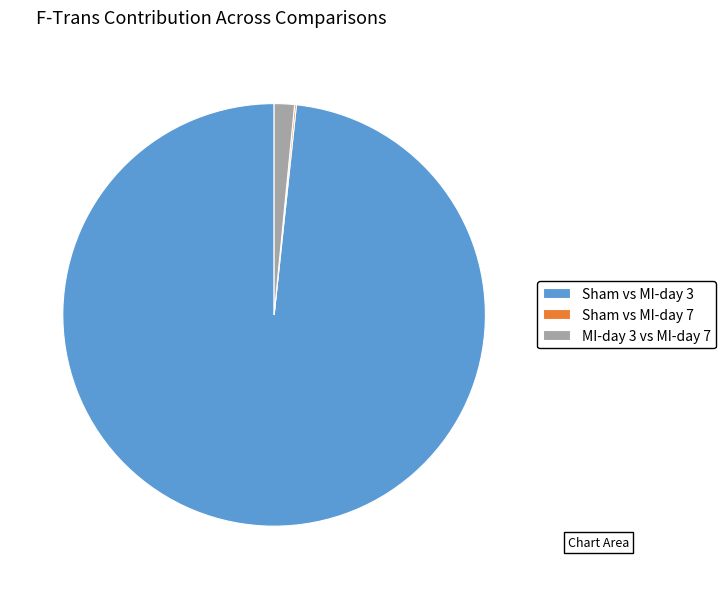

The Sham vs MI-day 3 slice represents 98% of the pie. True or false?

True